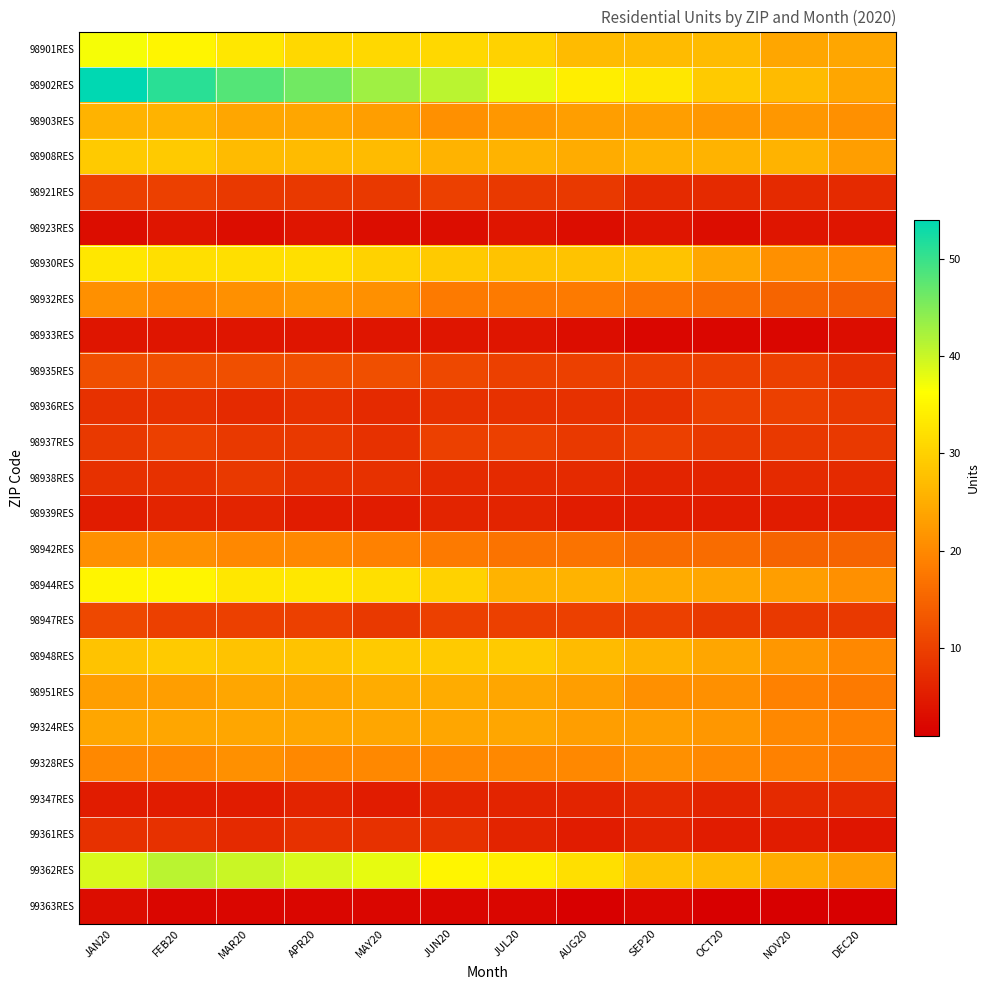

Between NOV20 and DEC20, which is larger?

NOV20